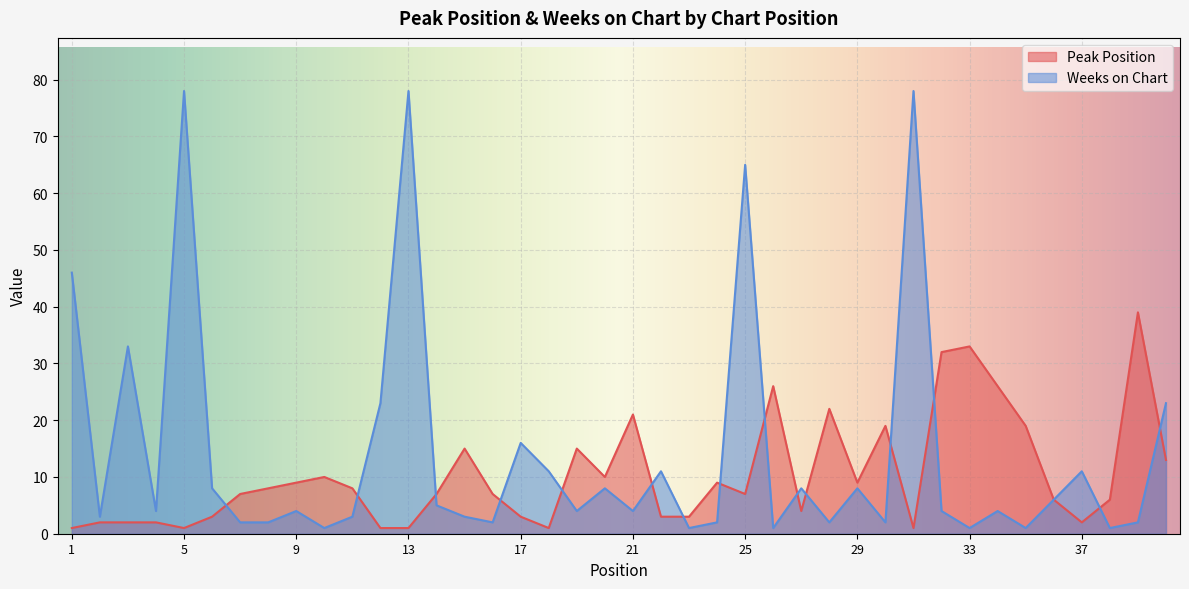

What is the spread (max minus min) of values at 7?

5